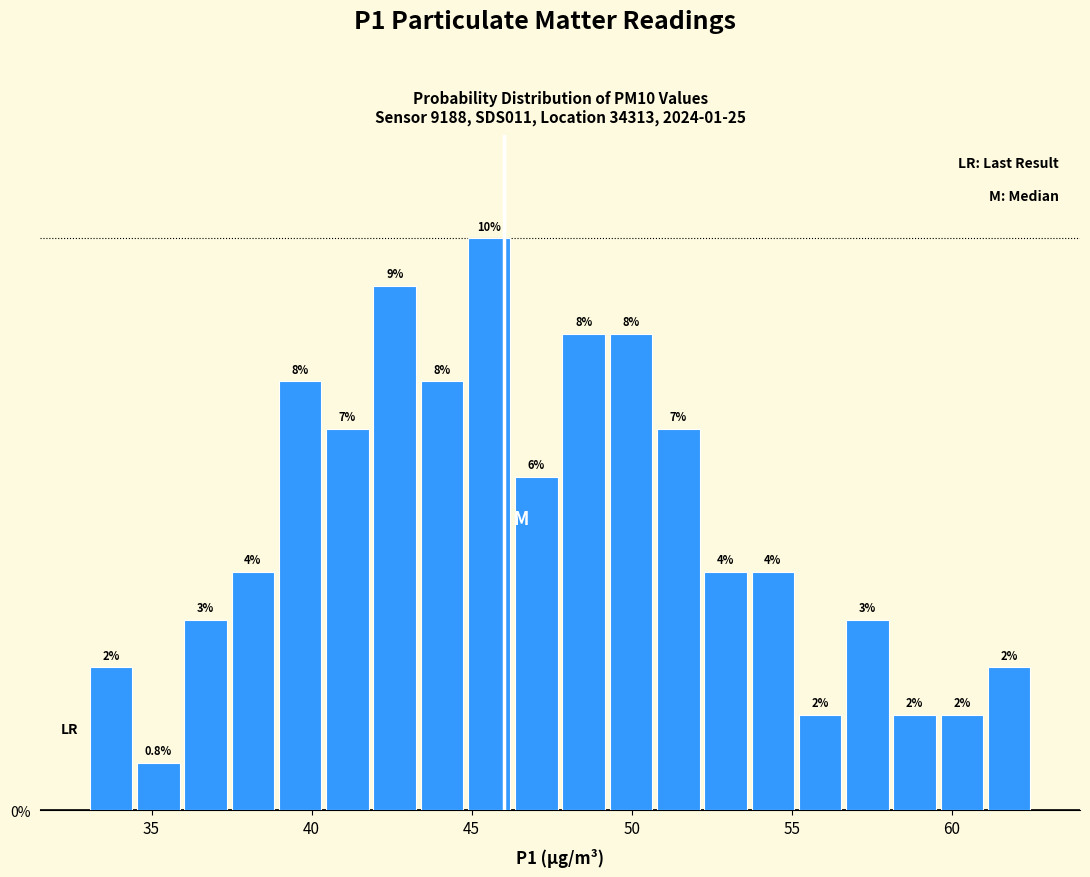

Around what value on the x-axis is the tallest bar? Give the approximate position of its centre, as read against the axis.

45.5